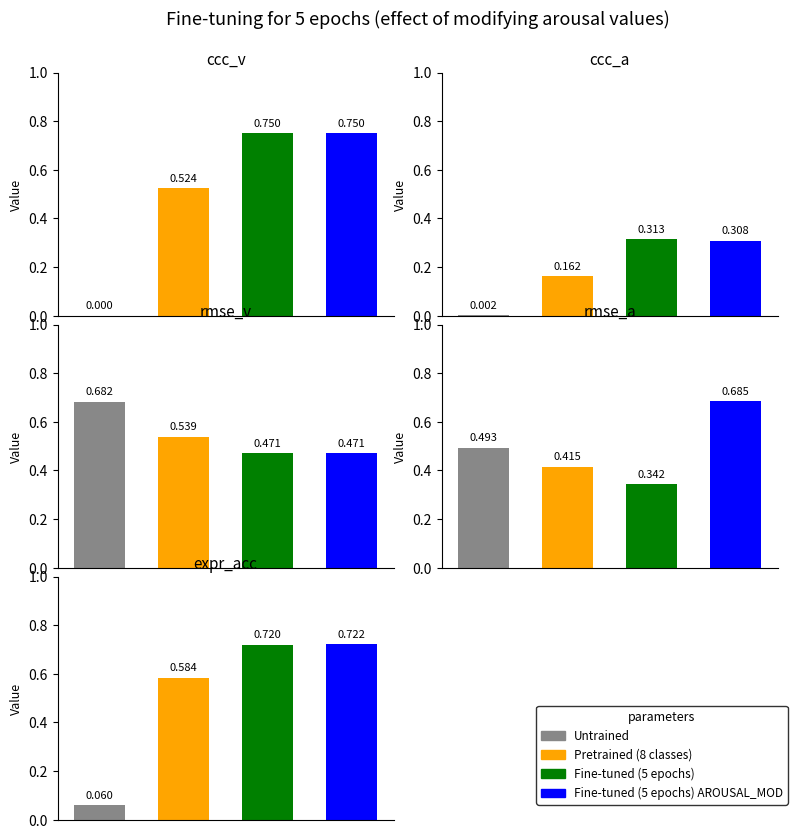

Rank the series by their maximum value, from highest to lowest.

Fine-tuned (5 epochs), Fine-tuned (5 epochs) AROUSAL_MOD, Untrained, Pretrained (8 classes)